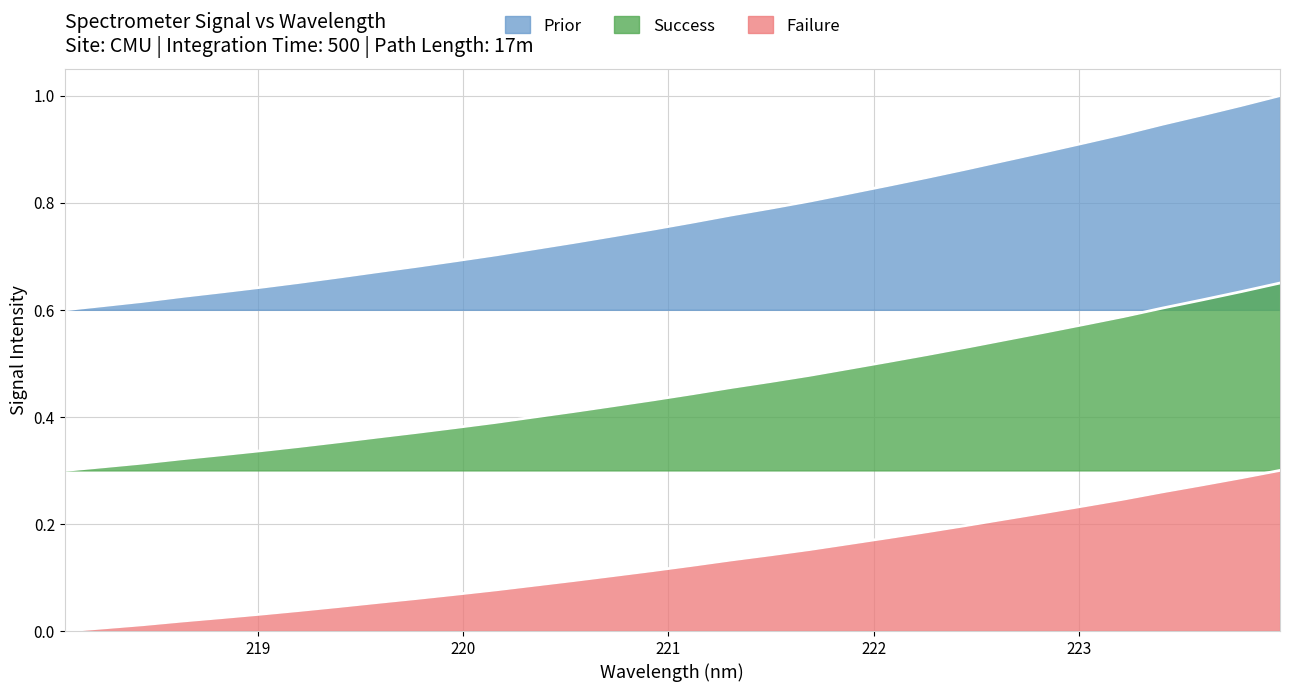

Does the chart have visible grid lines?

Yes